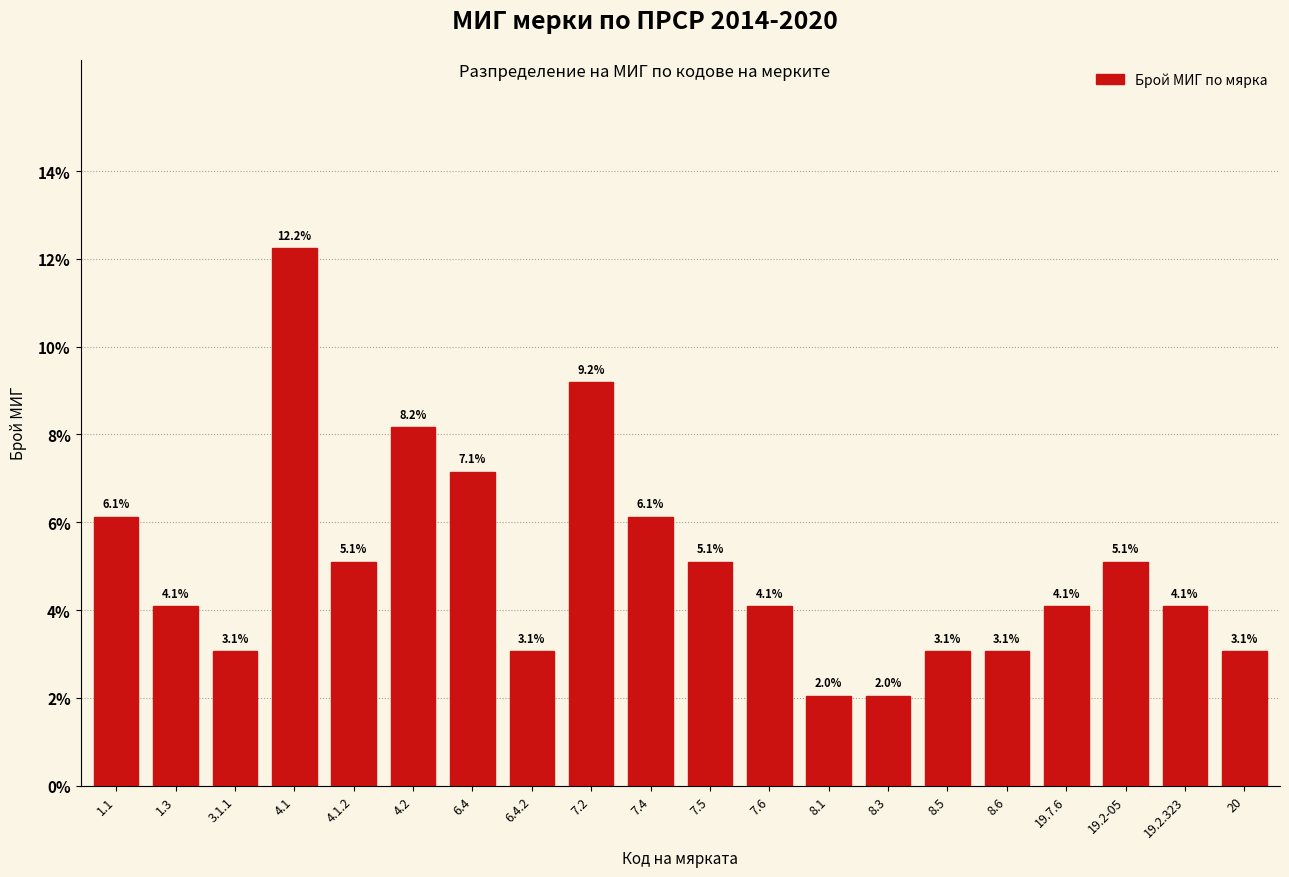

Reading left to right, transcribe all the data shown in this chart.

1.1=6.1	1.3=4.1	3.1.1=3.1	4.1=12.2	4.1.2=5.1	4.2=8.2	6.4=7.1	6.4.2=3.1	7.2=9.2	7.4=6.1	7.5=5.1	7.6=4.1	8.1=2.0	8.3=2.0	8.5=3.1	8.6=3.1	19.7.6=4.1	19.2-05=5.1	19.2.323=4.1	20=3.1